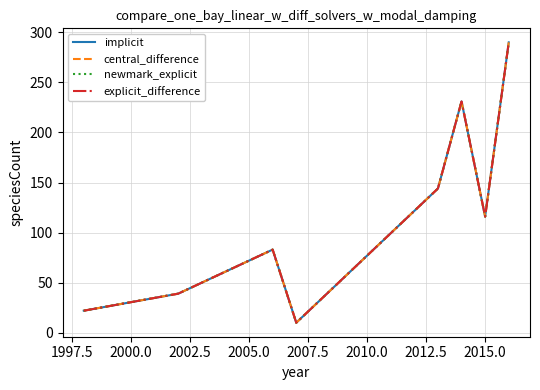

Does the chart have visible grid lines?

Yes